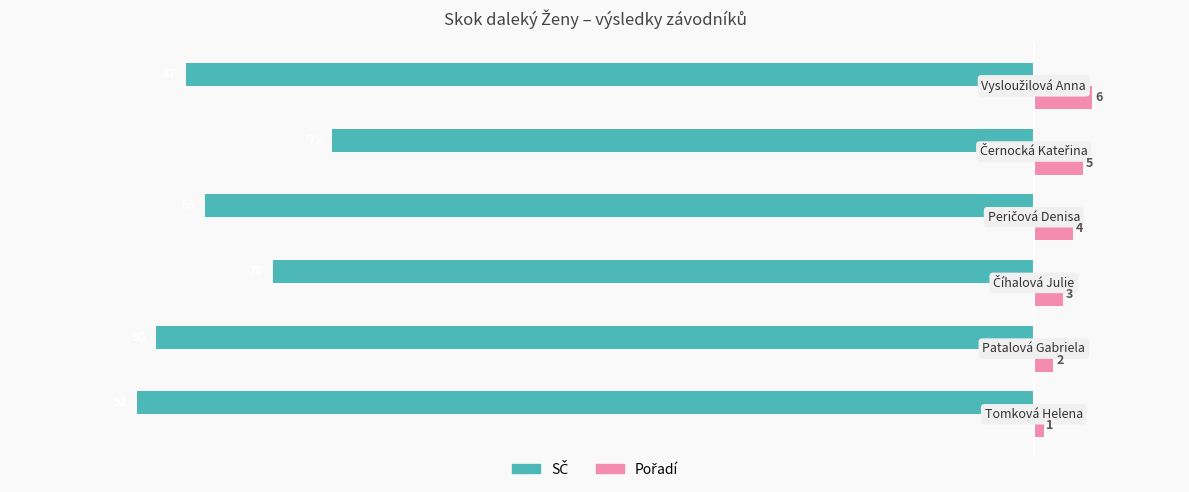

What is the minimum value shown in the chart?

-92